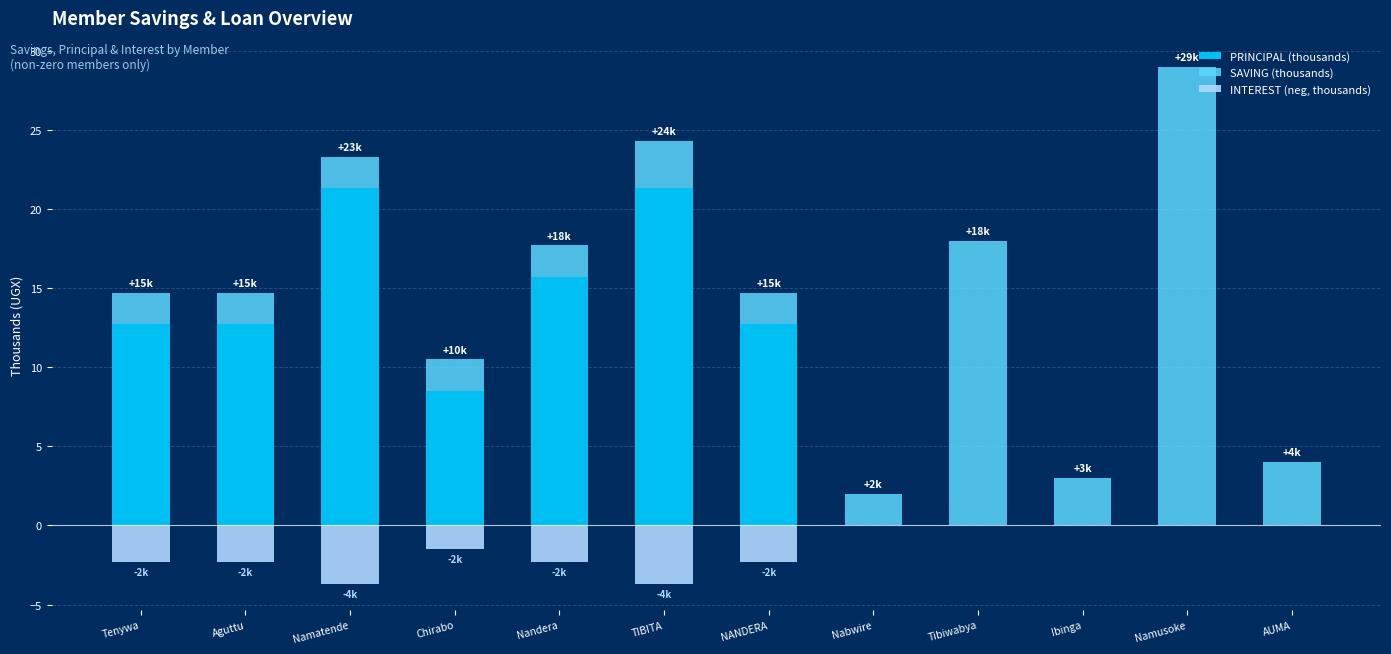

At which category is the sum across all series the highest?

Namusoke